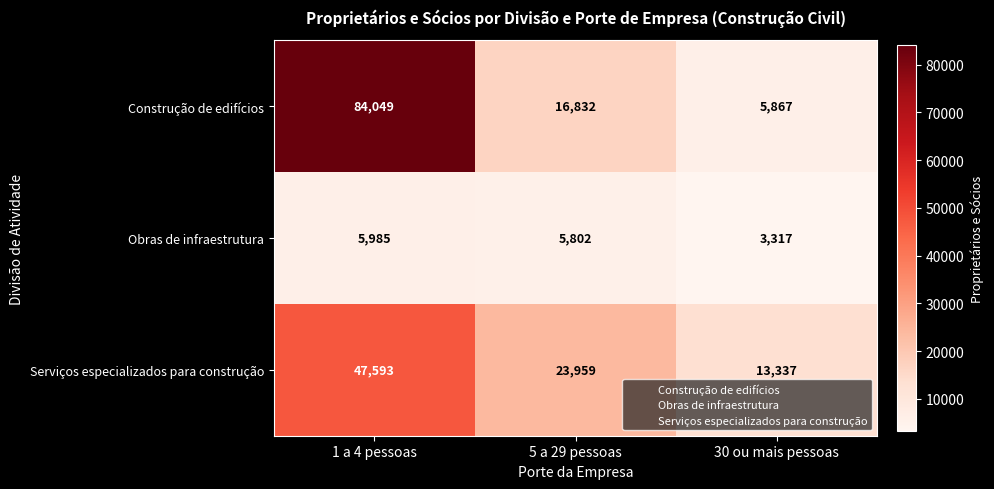

At which category is the sum across all series the highest?

1 a 4 pessoas